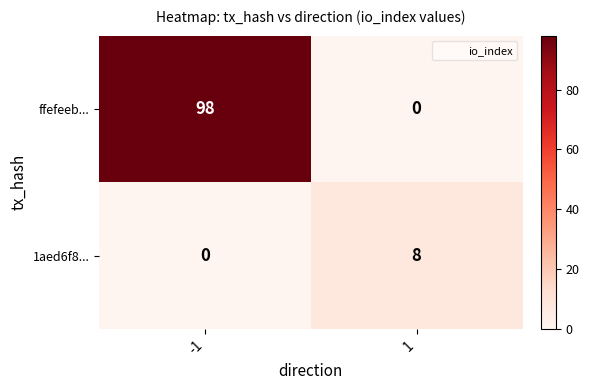

What is the spread (max minus min) of values at 1?

8